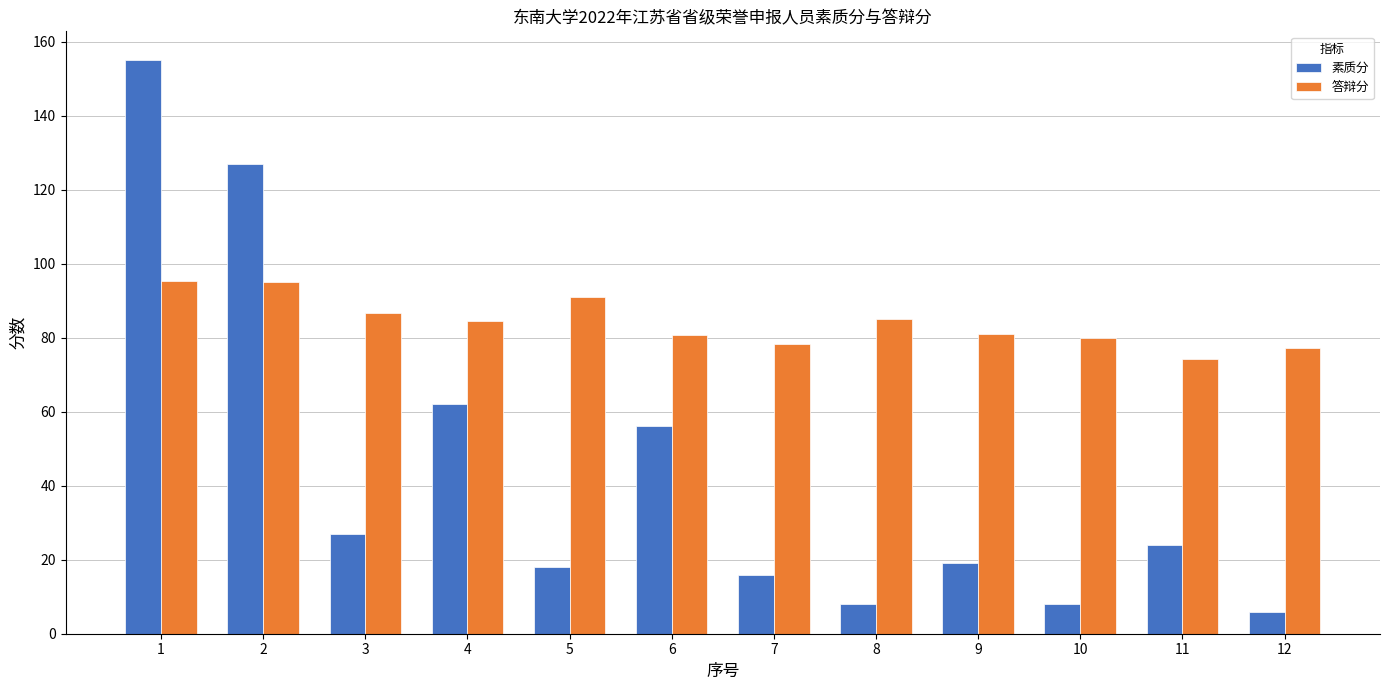

How many bars are there in each group?

2